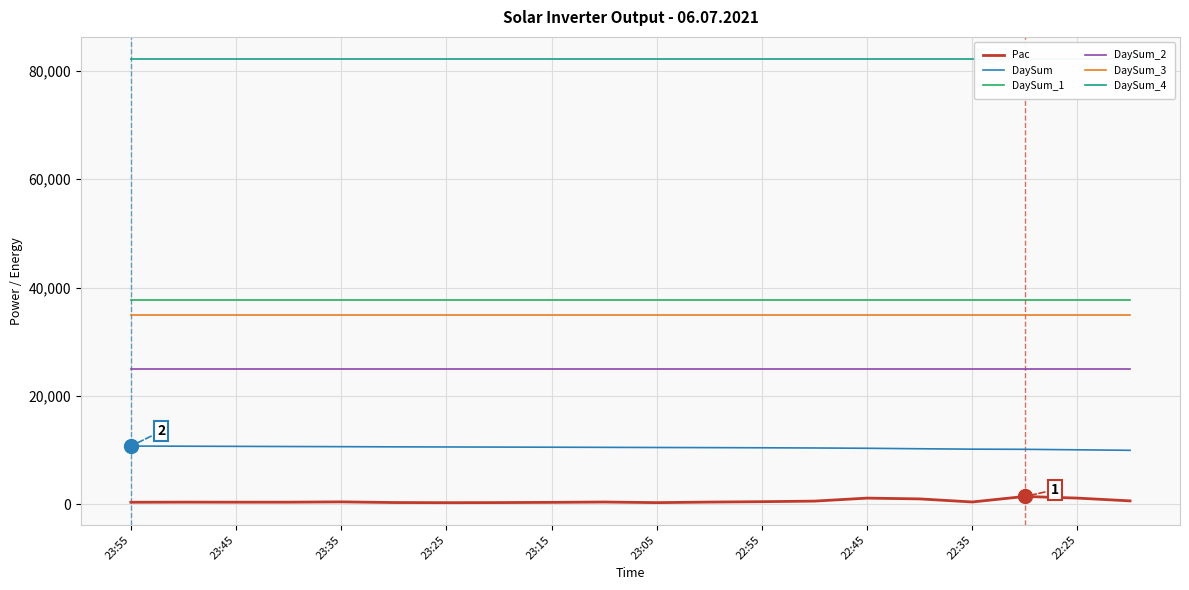

What is the maximum value for DaySum?

10707